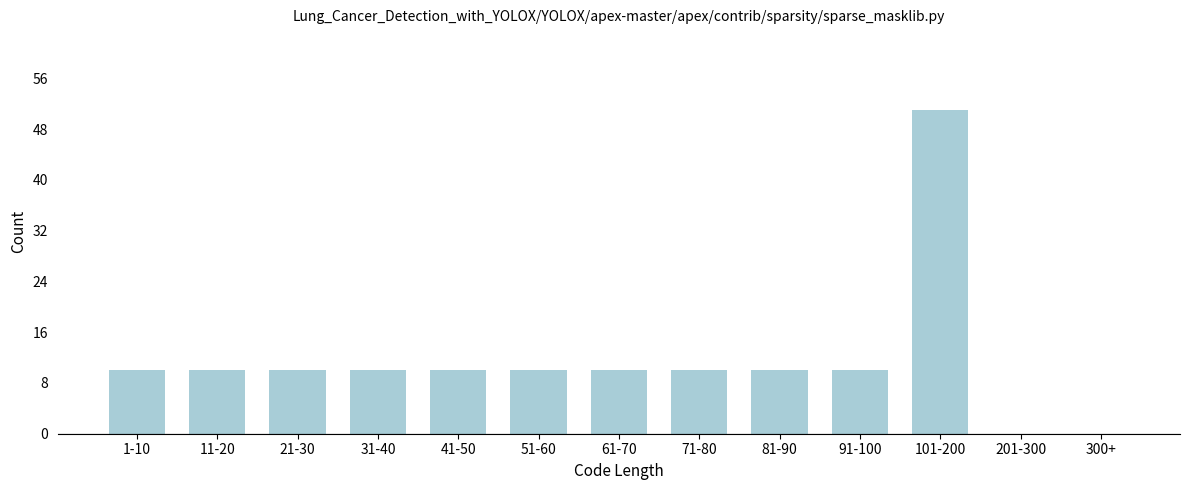

Reading left to right, what are all the values shown in this chart?

1-10=10	11-20=10	21-30=10	31-40=10	41-50=10	51-60=10	61-70=10	71-80=10	81-90=10	91-100=10	101-200=51	201-300=0	300+=0